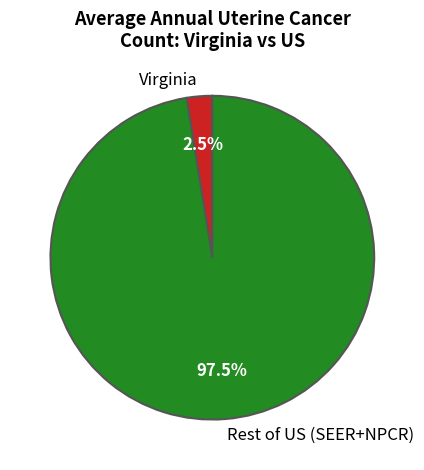

Which has a higher value, Rest of US (SEER+NPCR) or Virginia?

Rest of US (SEER+NPCR)